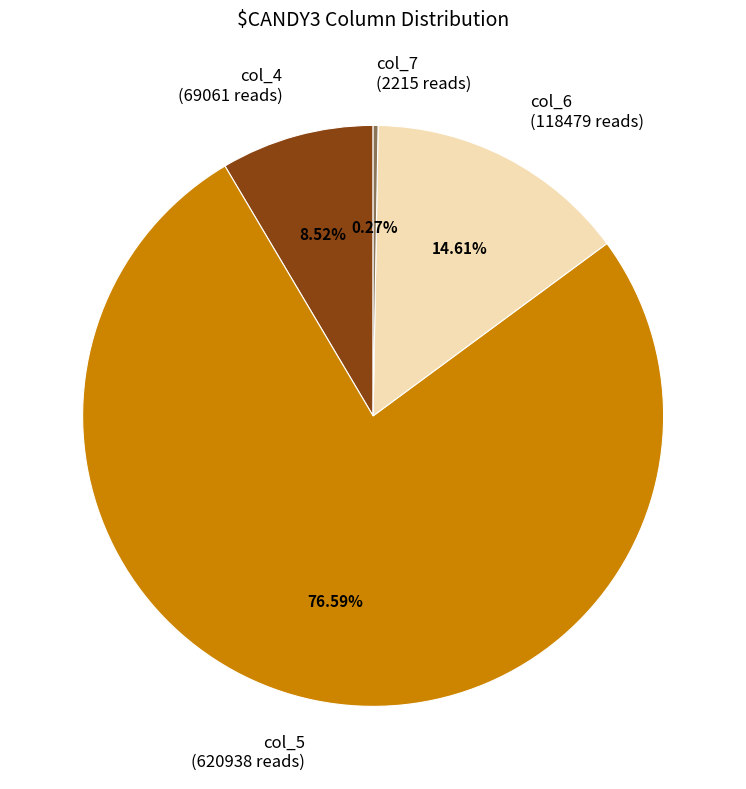

Is there a majority slice in this chart?

Yes